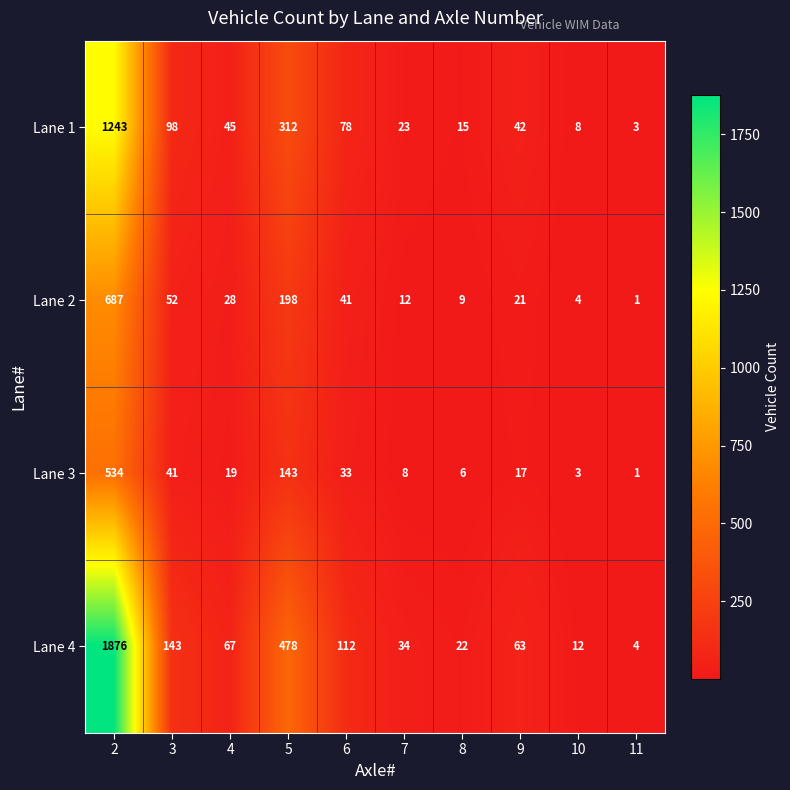

How many distinct data groups are displayed?

4